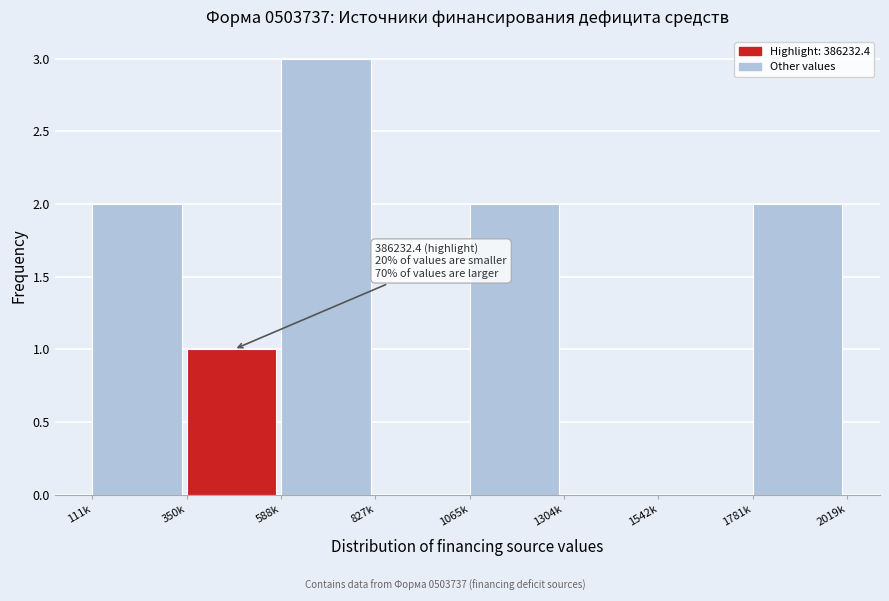

Reading left to right, transcribe all the data shown in this chart.

111k=2	350k=1	588k=3	827k=0	1065k=2	1304k=0	1542k=0	1781k=2